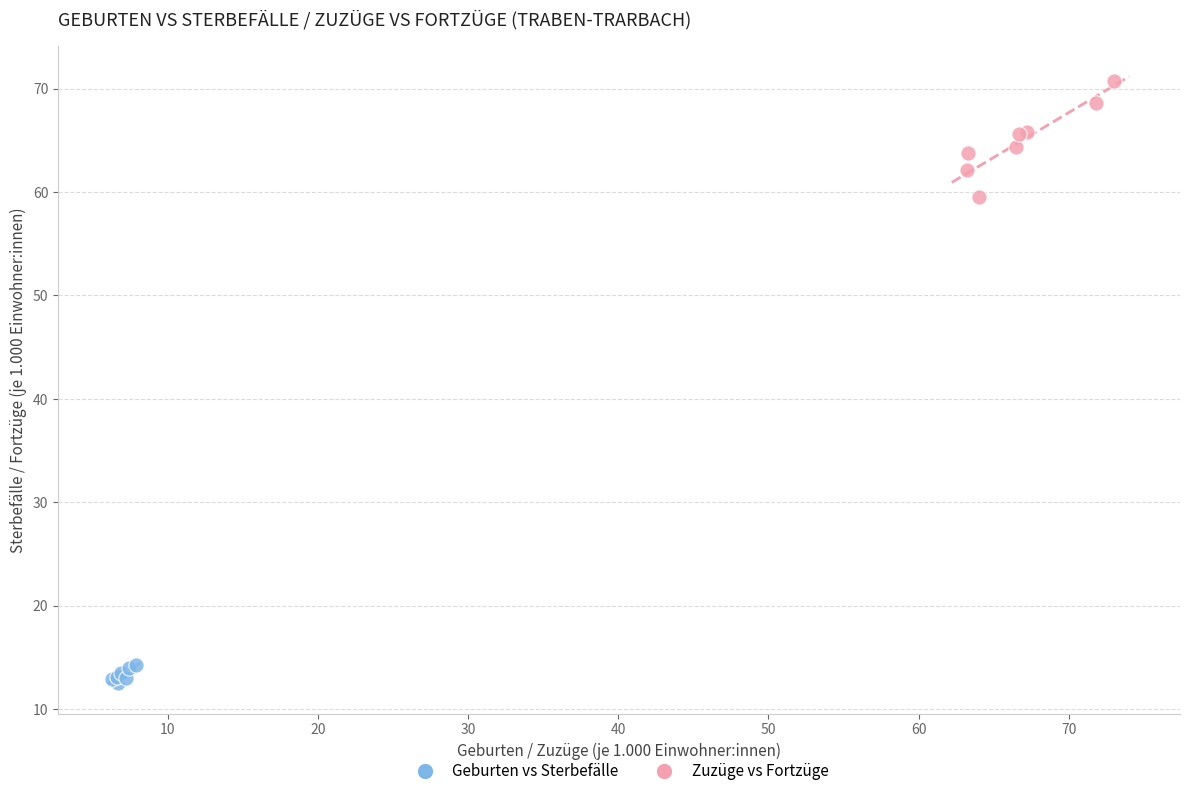

Which series contains the highest Y value?

Zuzüge vs Fortzüge